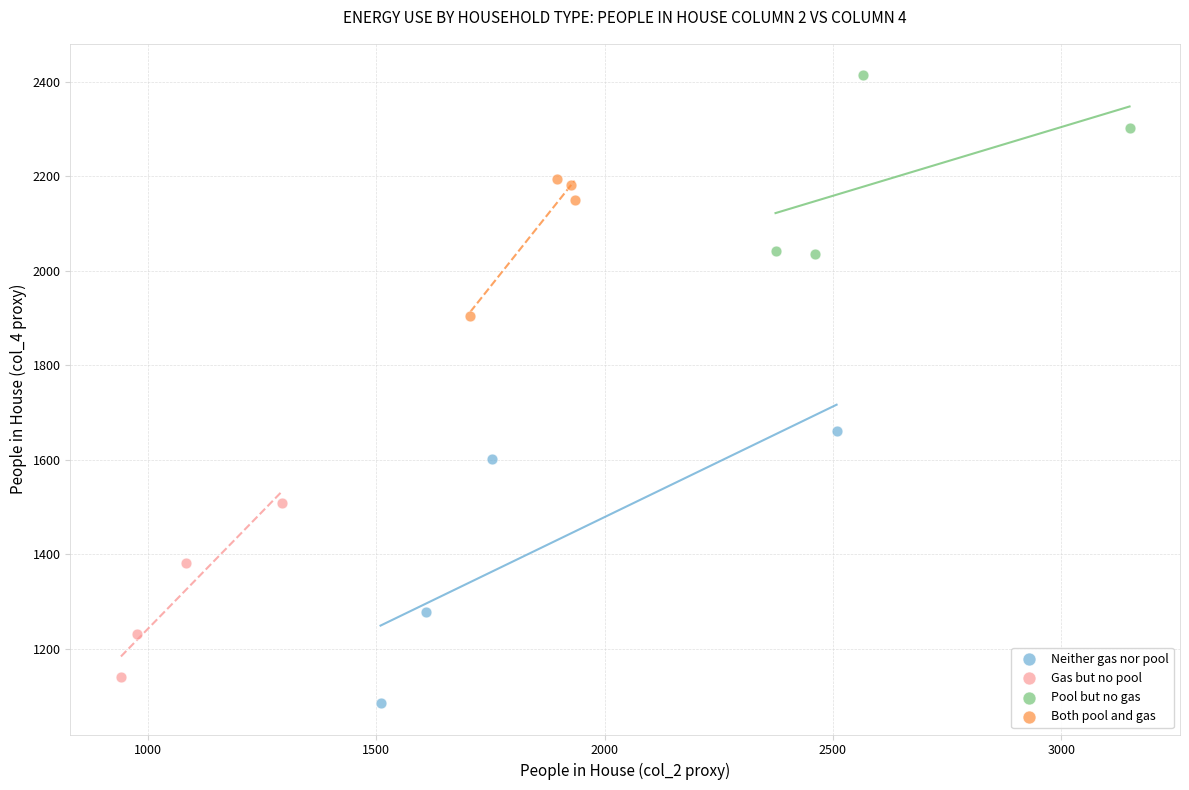

Which series contains the highest Y value?

Pool but no gas